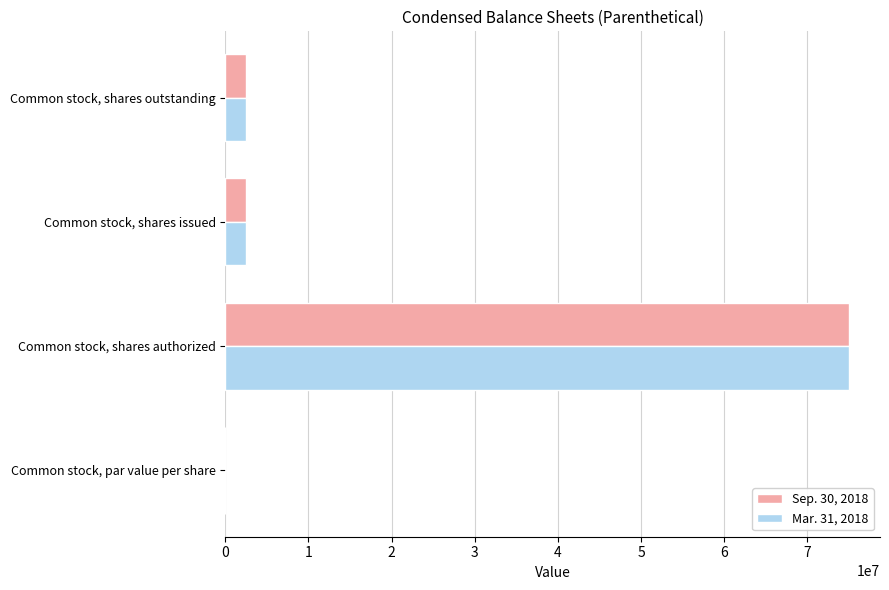

Which category has the highest value across all series?

Common stock, shares authorized